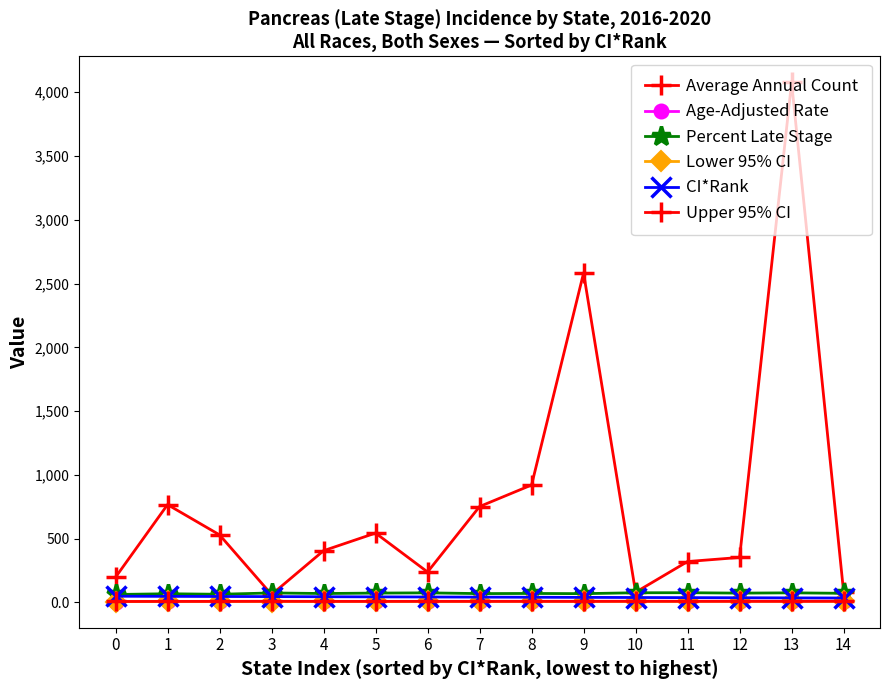

How many series are shown in this chart?

6